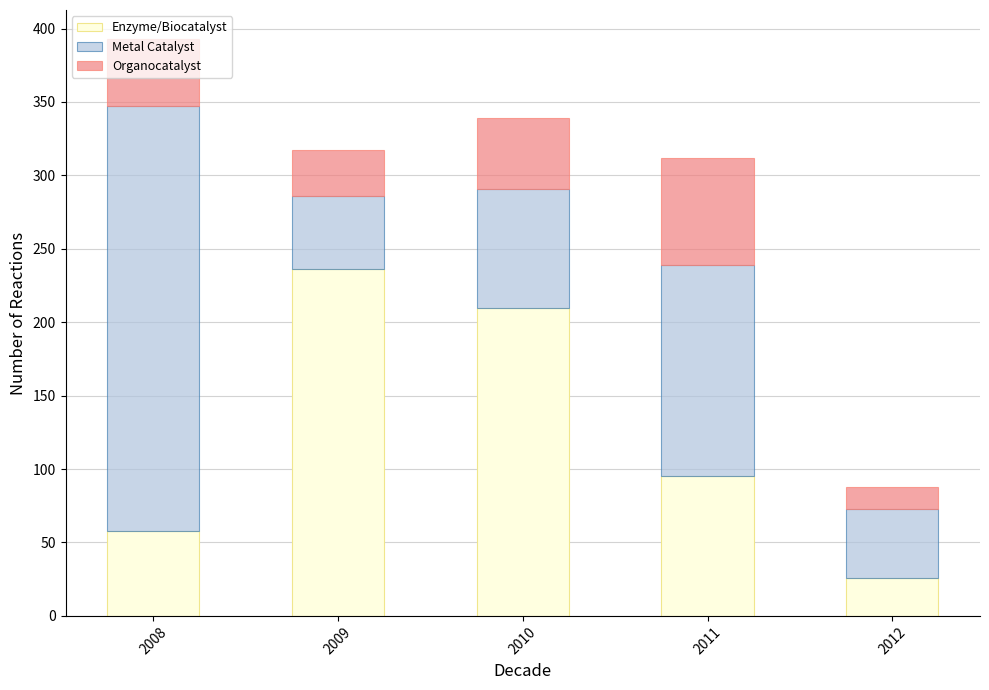

What is the total value across all series at 2010?

339